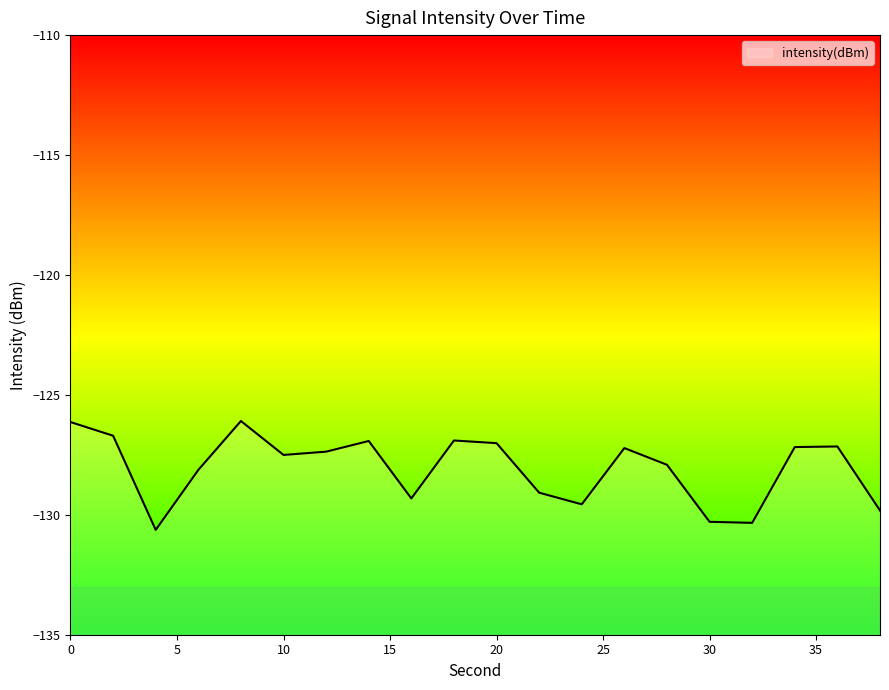

Reading right to left, list all the values displayed in this chart.

-129.8	-127.2	-127.2	-130.3	-130.3	-127.9	-127.2	-129.6	-129.1	-127.0	-126.9	-129.3	-126.9	-127.4	-127.5	-126.1	-128.1	-130.6	-126.7	-126.1